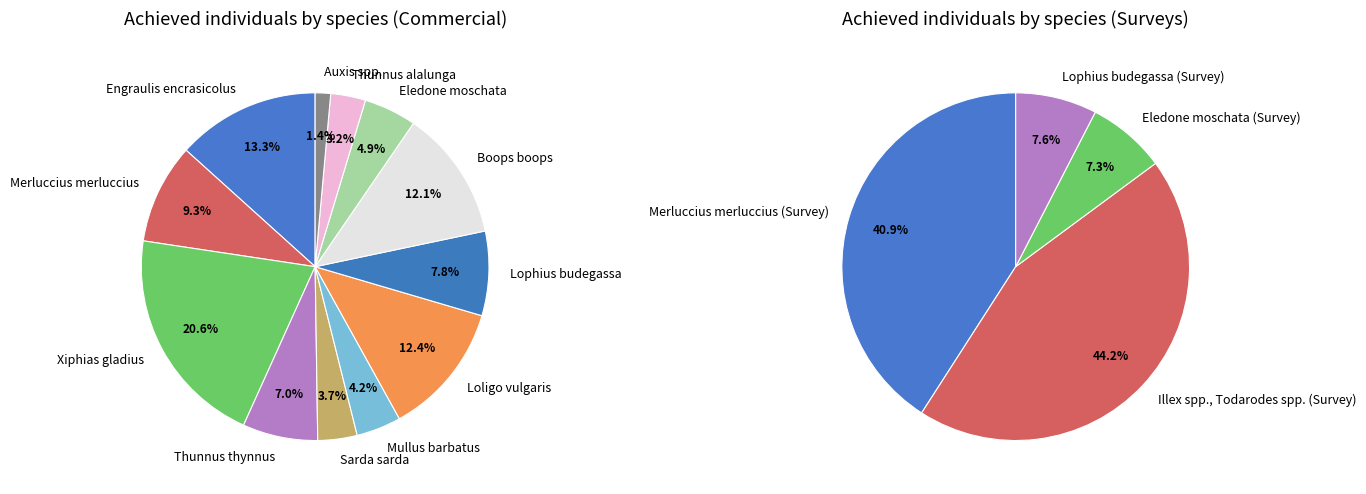

To the nearest percent, what is the difference between the Xiphias gladius and Thunnus thynnus slice percentages?

14%